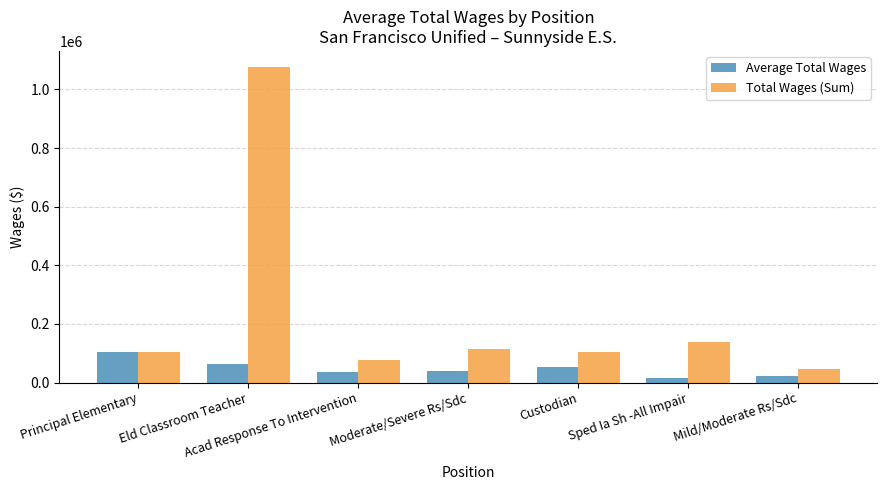

At which category is the sum across all series the highest?

Eld Classroom Teacher